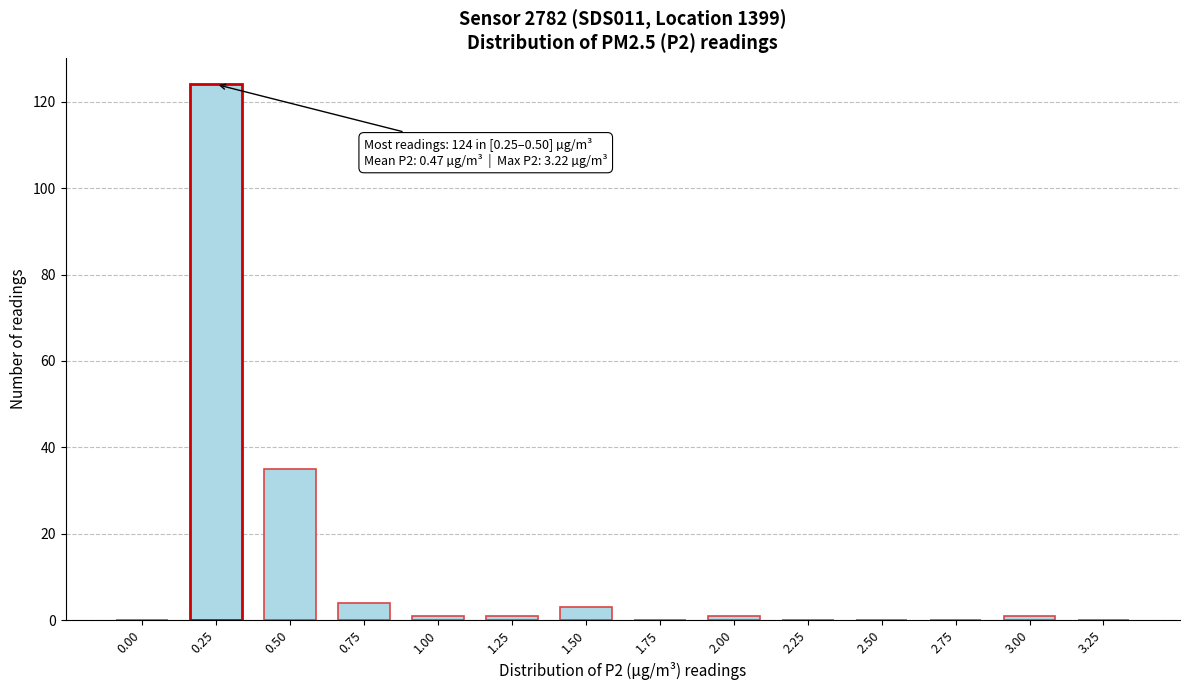

Reading left to right, list all the values displayed in this chart.

0.00=0	0.25=124	0.50=35	0.75=4	1.00=1	1.25=1	1.50=3	1.75=0	2.00=1	2.25=0	2.50=0	2.75=0	3.00=1	3.25=0